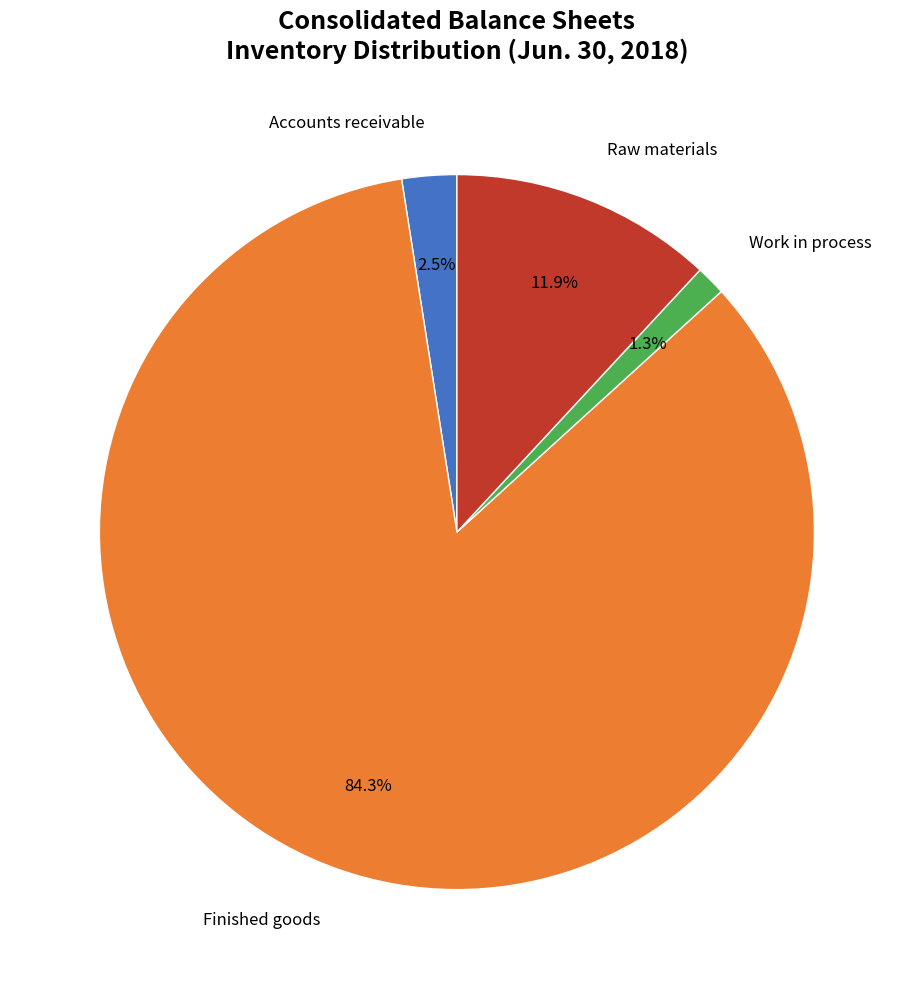

Count the number of slices in the pie.

4